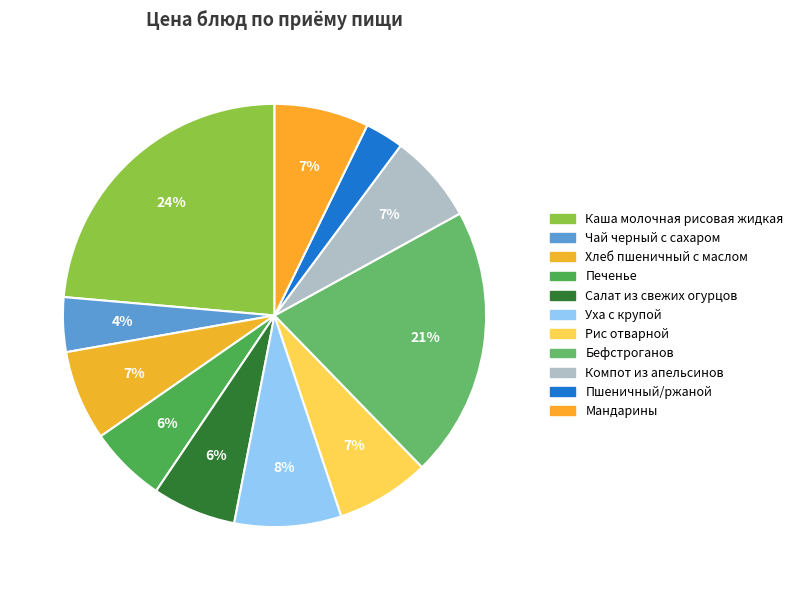

What percentage is NOT represented by Чай черный с сахаром?

95.8%